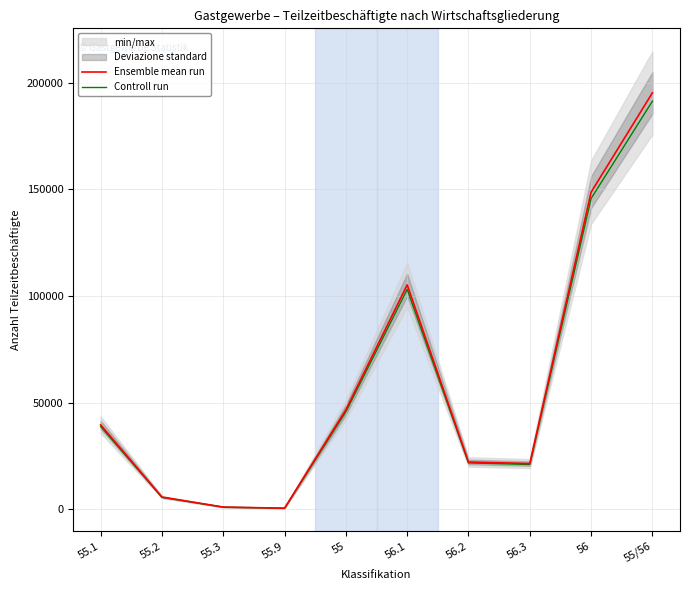

How many data points does each series have?

10